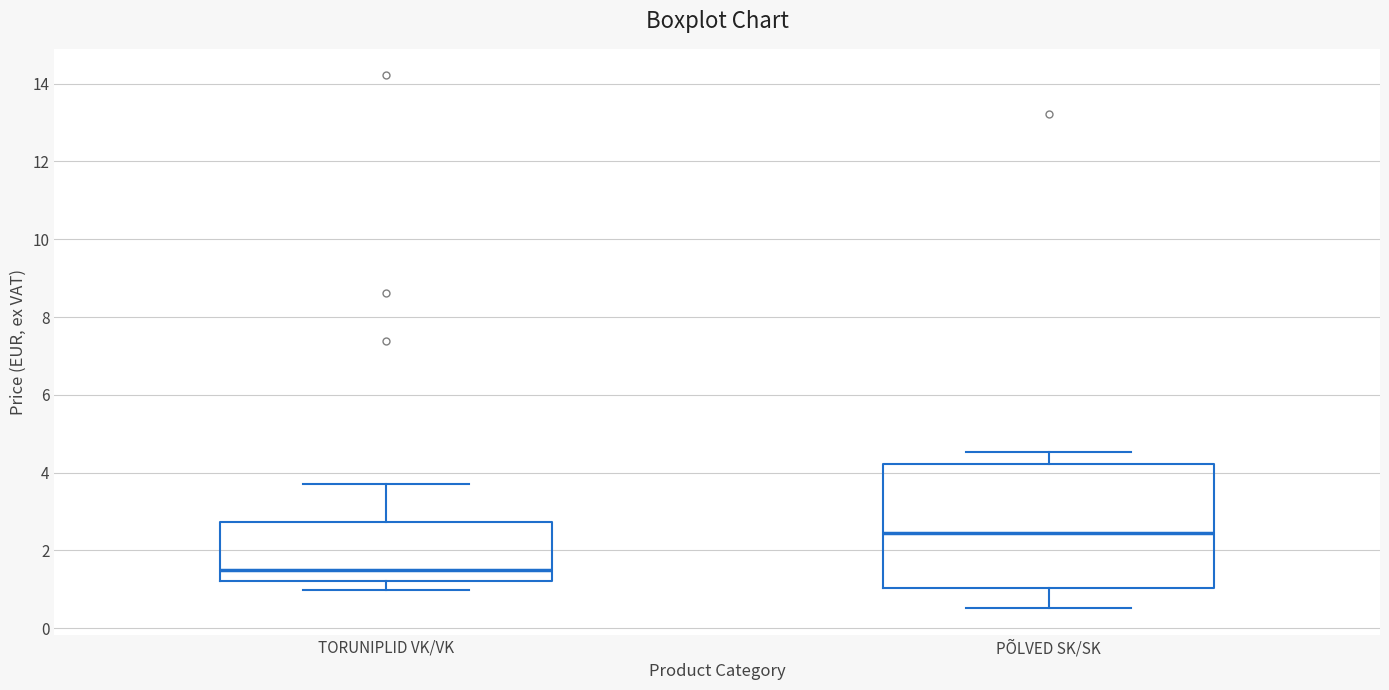

Comparing the boxes themselves (not the whiskers), which one is the tallest?

PÕLVED SK/SK